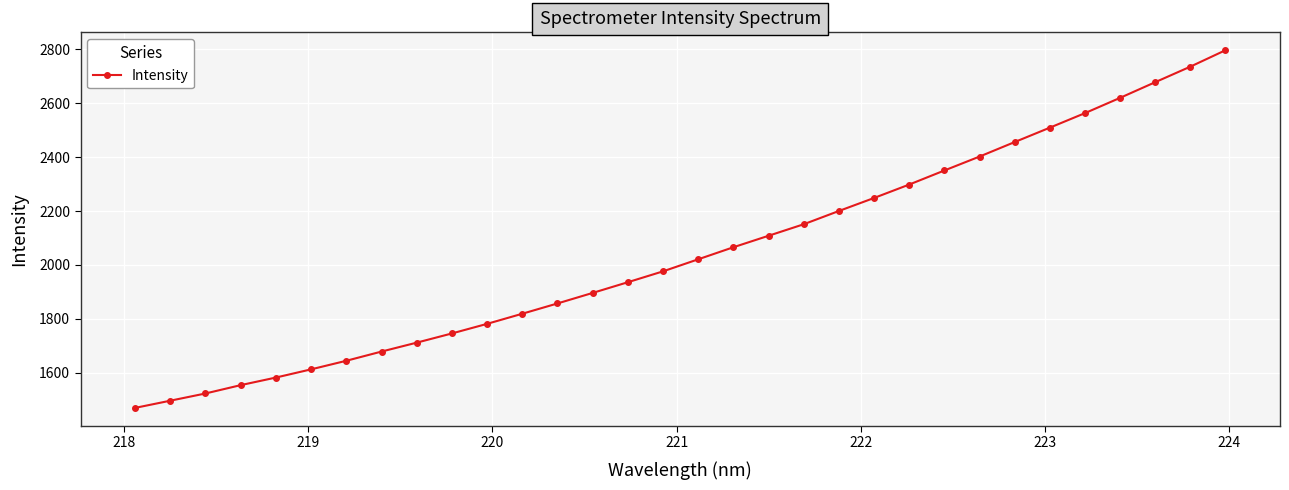

What is the average value?

2046.5